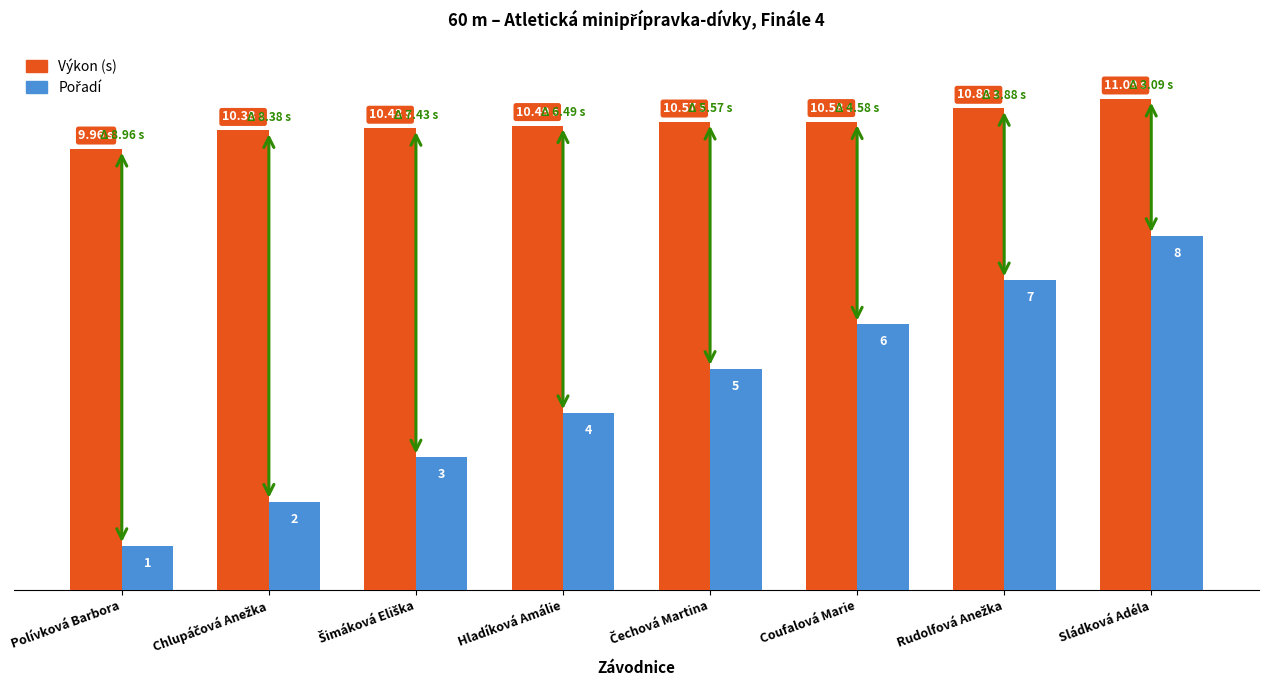

Are the bars grouped side by side (vs. stacked)?

Yes